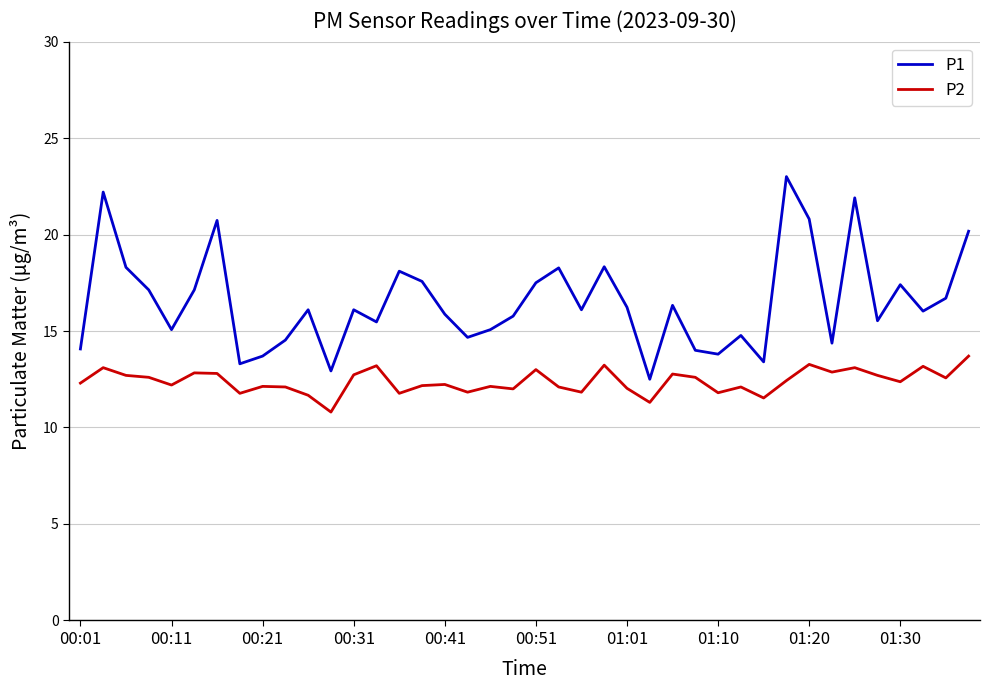

Does the chart have visible grid lines?

Yes